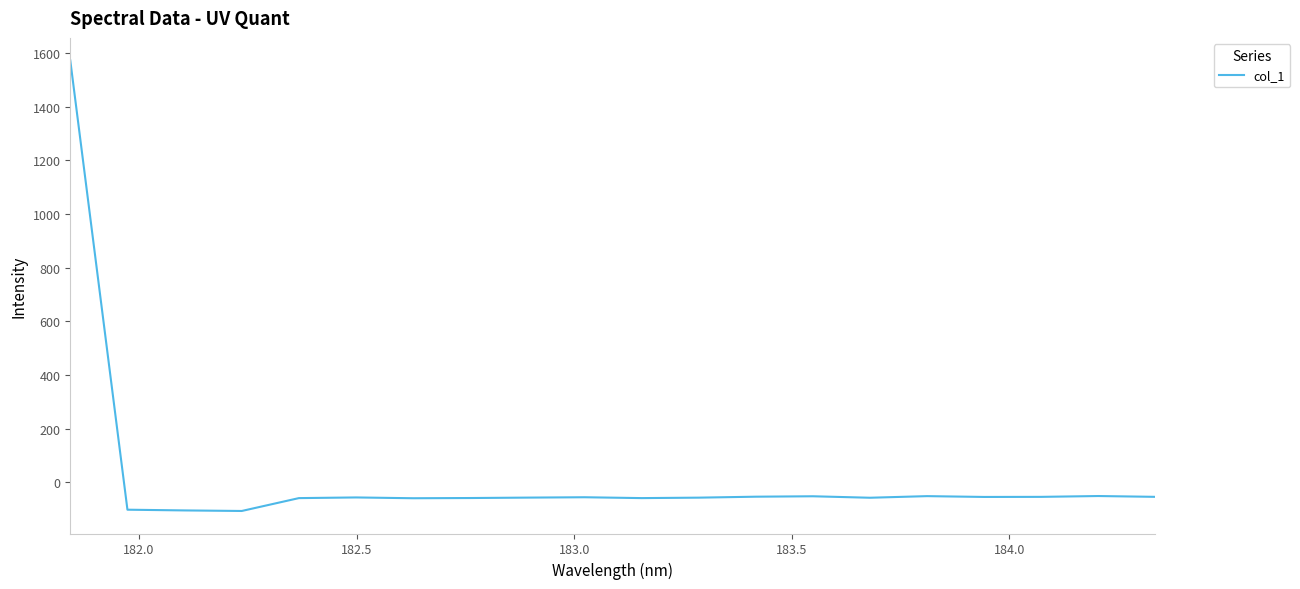

What is the smallest value displayed?

-107.0